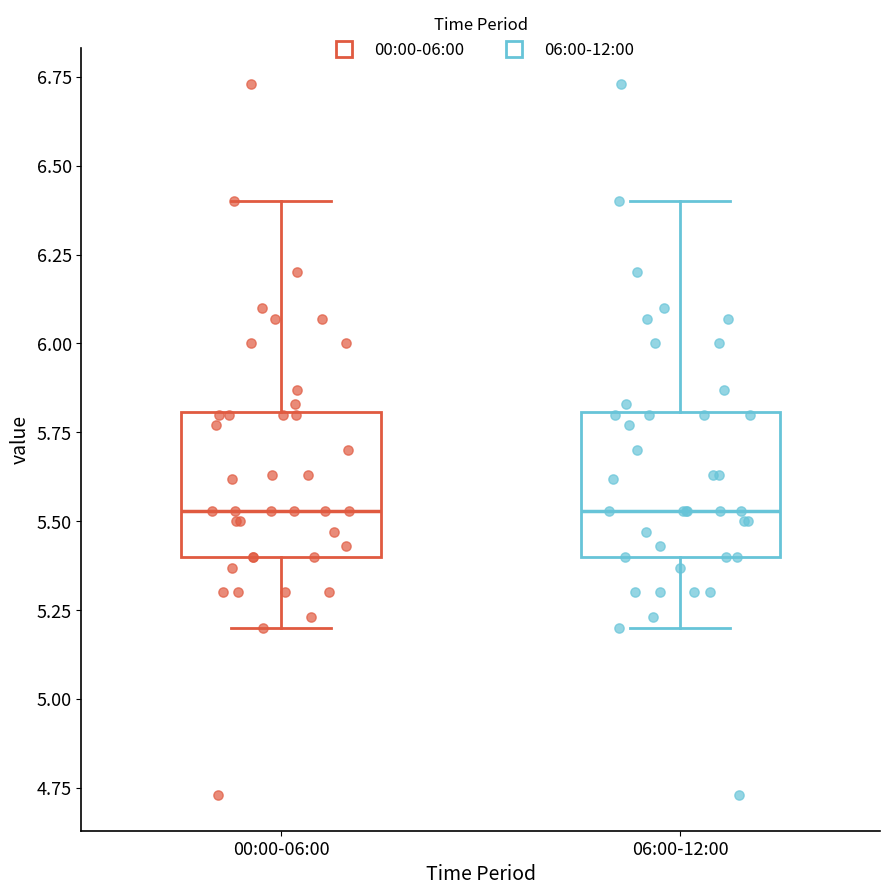

Reading left to right, transcribe this box plot: for each box, give where its median line is, the range the box spans, and where its two whiskers end, as read against the y-axis. The values are not printed on the chart, so give them approximately, as read against the axis.

00:00-06:00: median 5.55, box 5.40 to 5.80, whiskers 5.20 to 6.40
06:00-12:00: median 5.55, box 5.40 to 5.80, whiskers 5.20 to 6.40